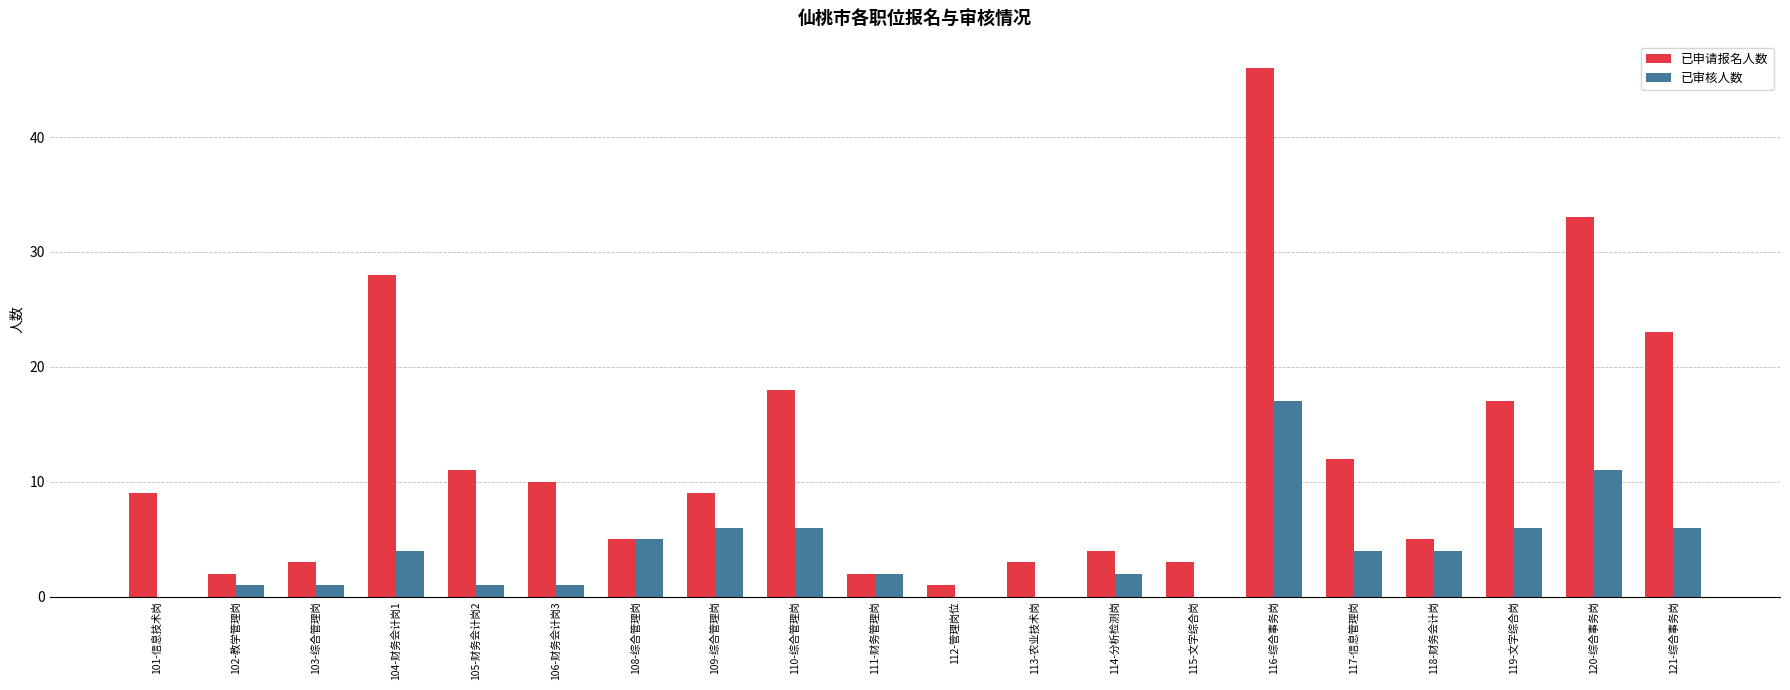

The 已审核人数 series shows 3 at 108-综合管理岗. True or false?

False